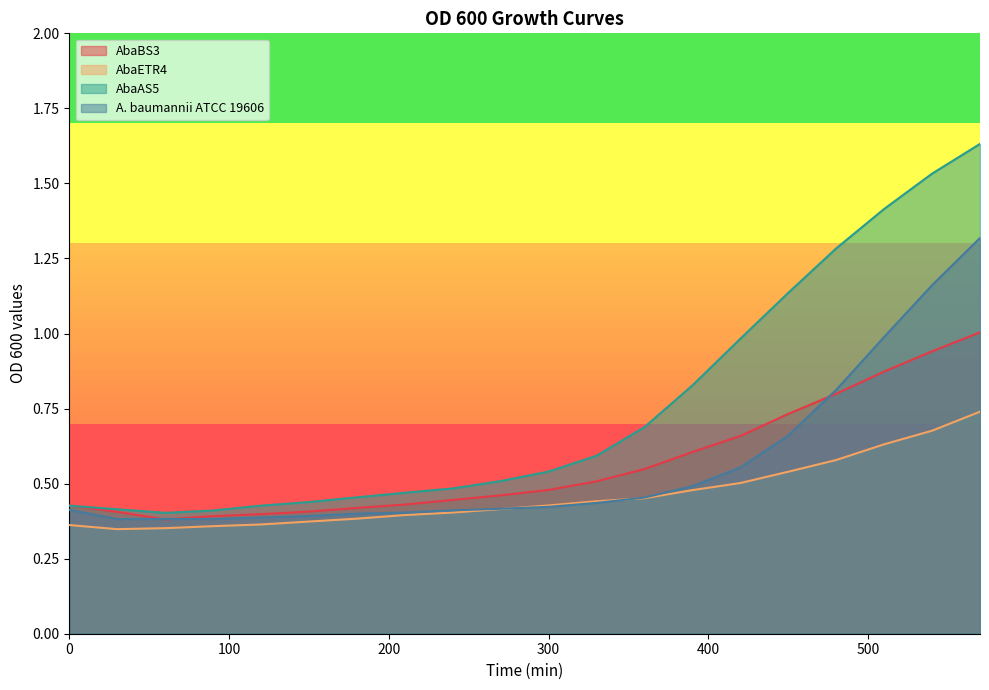

What is the difference between the second highest and second lowest values in the AbaAS5 series?

1.1